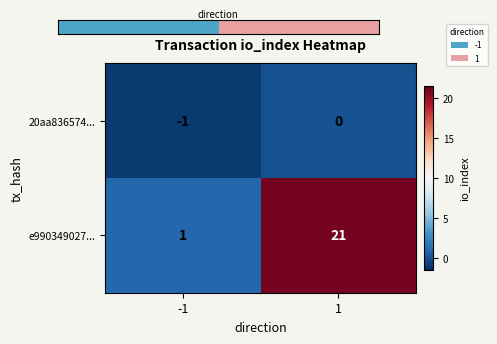

What is the difference between the highest and lowest values at -1?

2